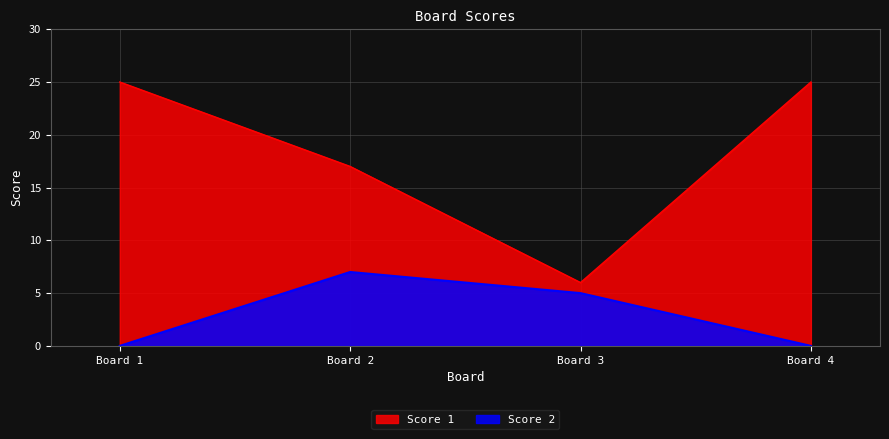

Which series has the widest spread of values?

Score 1